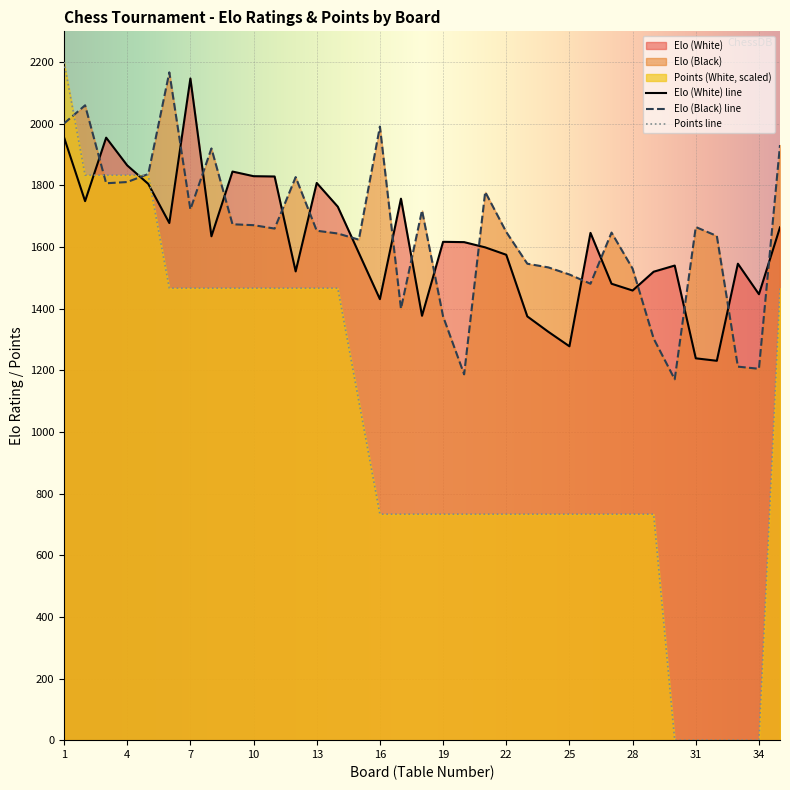

What is the value of the Elo (White) point at the 20th from the left?

1616.0